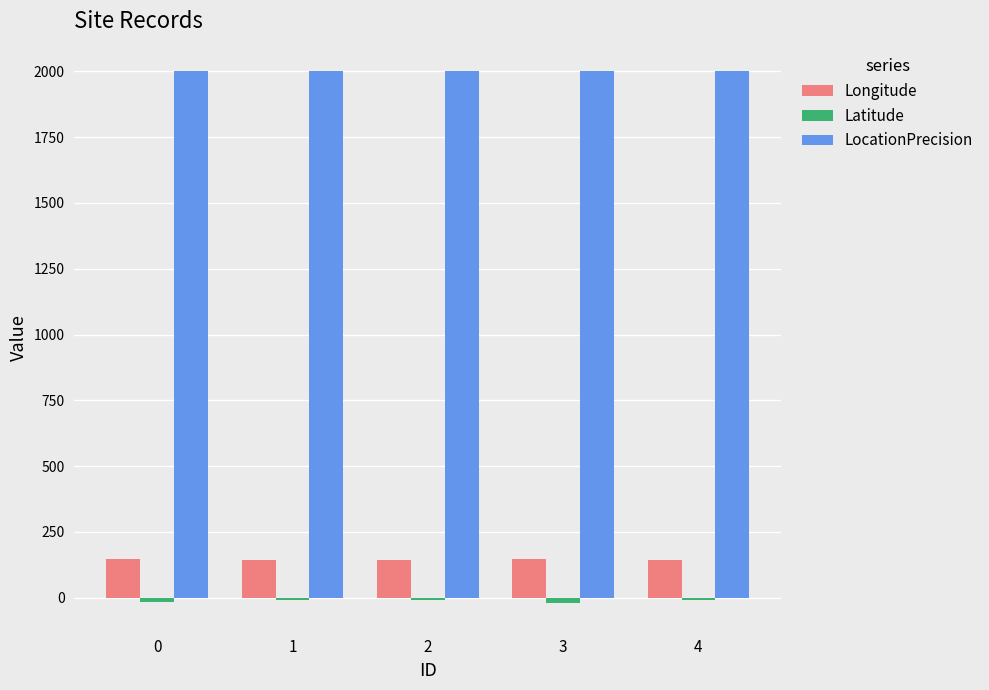

What is the spread (max minus min) of values at 1?

2009.6